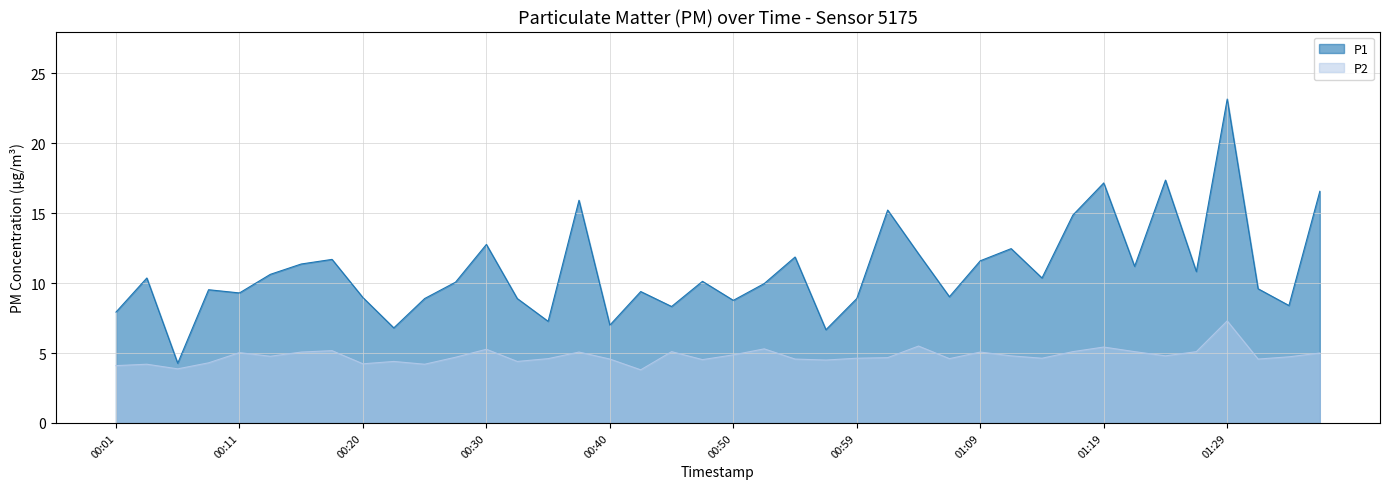

Which series has the largest range (max minus min)?

P1